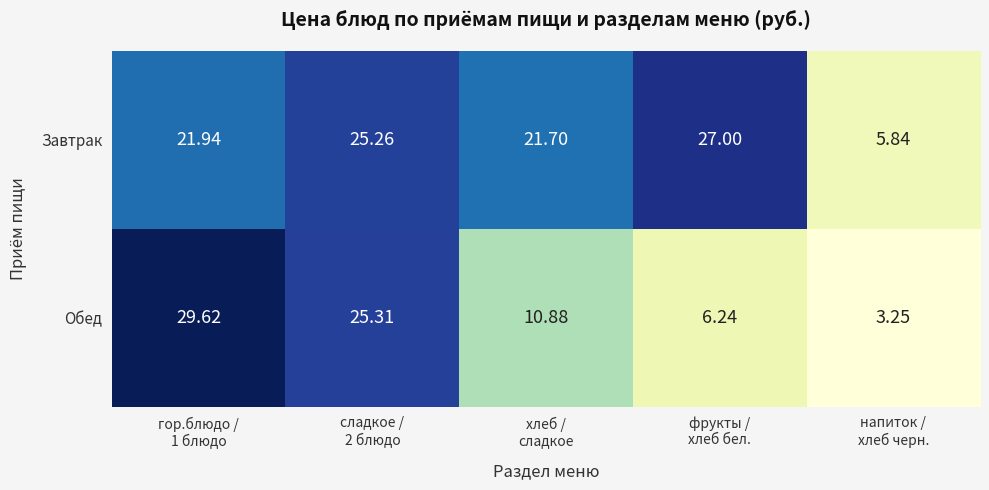

Rank the series at гор.блюдо /
1 блюдо from highest to lowest value.

Обед, Завтрак